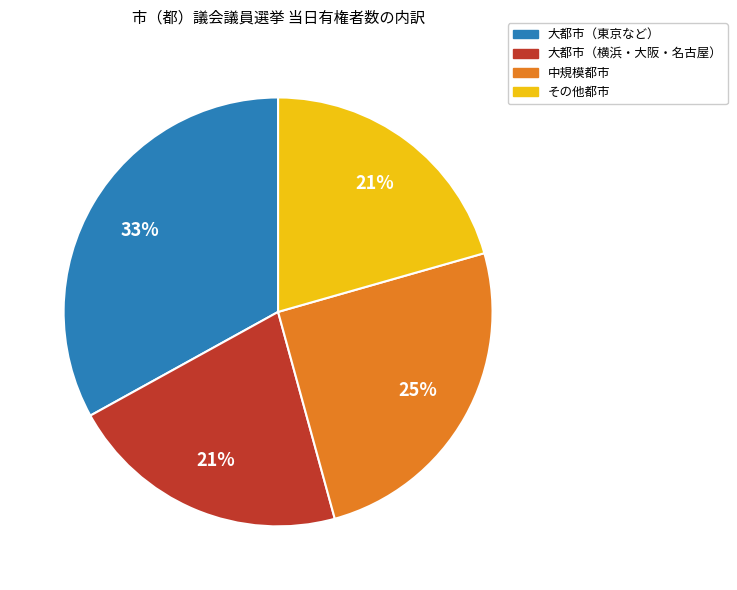

Is there any slice that represents more than half of the pie?

No